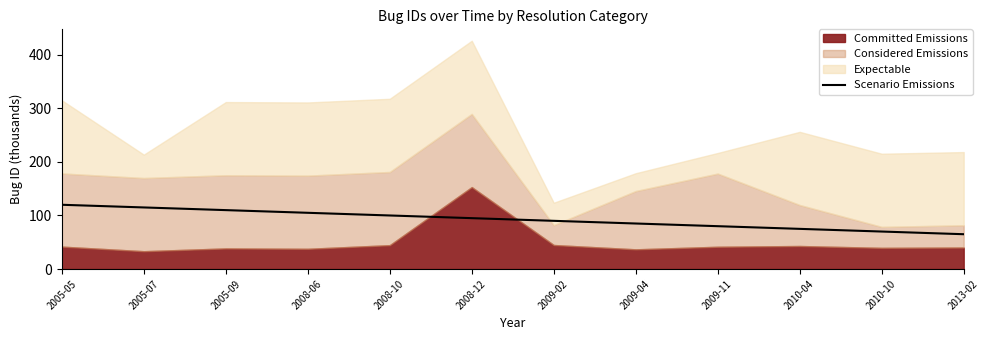

Between 2013-02 and 2010-10, which is larger?

2010-10